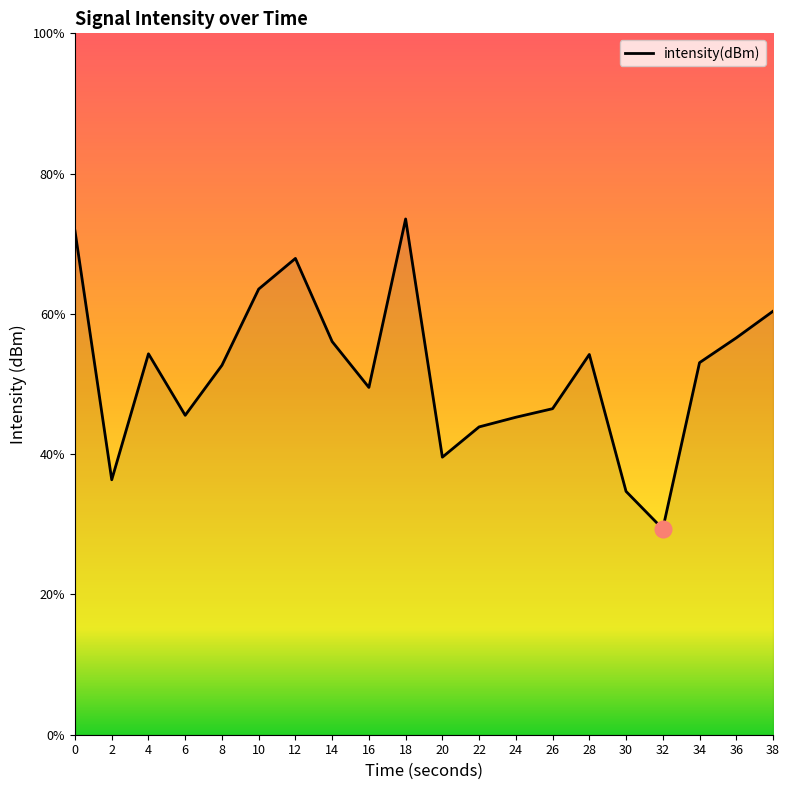

What is the greatest value displayed?

73.5